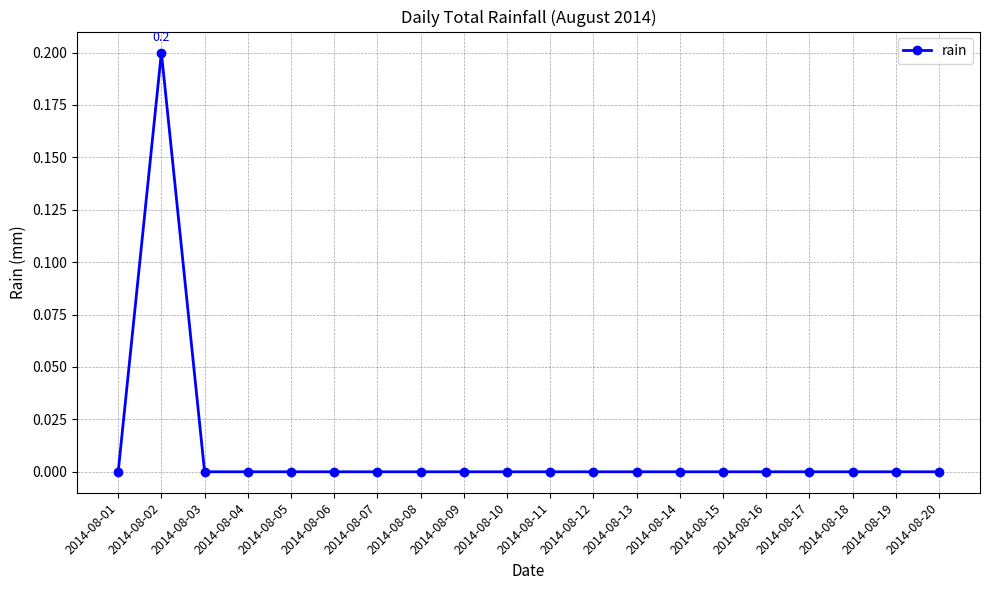

Reading right to left, transcribe all the data shown in this chart.

0.0	0.0	0.0	0.0	0.0	0.0	0.0	0.0	0.0	0.0	0.0	0.0	0.0	0.0	0.0	0.0	0.0	0.0	0.2	0.0